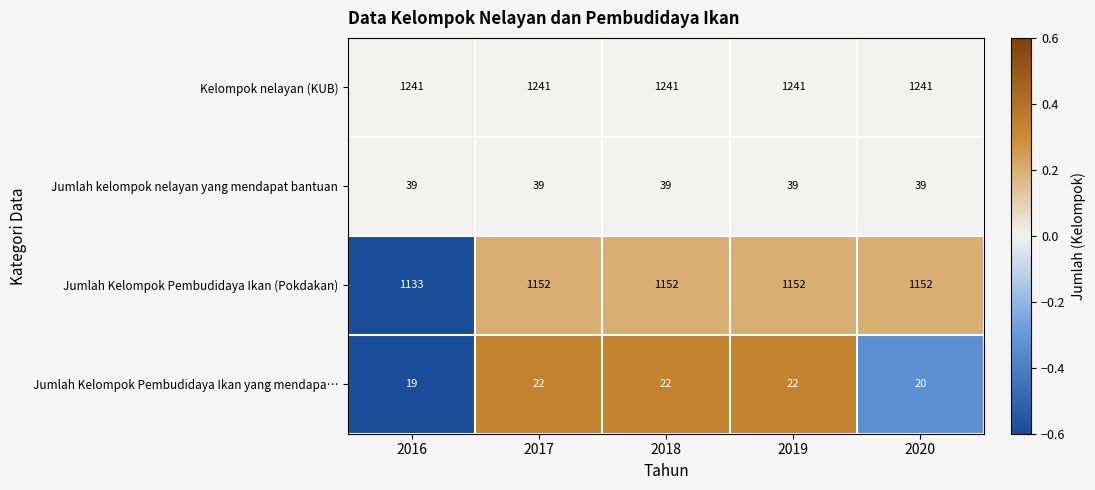

What is the difference between the maximum and minimum values in the Jumlah Kelompok Pembudidaya Ikan yang mendapa… series?

3